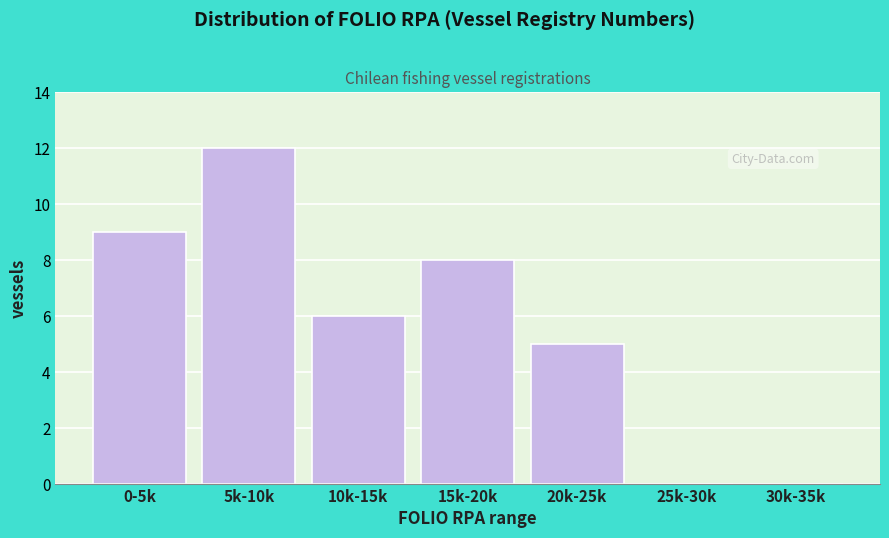

Reading left to right, what are all the values shown in this chart?

0-5k=9	5k-10k=12	10k-15k=6	15k-20k=8	20k-25k=5	25k-30k=0	30k-35k=0